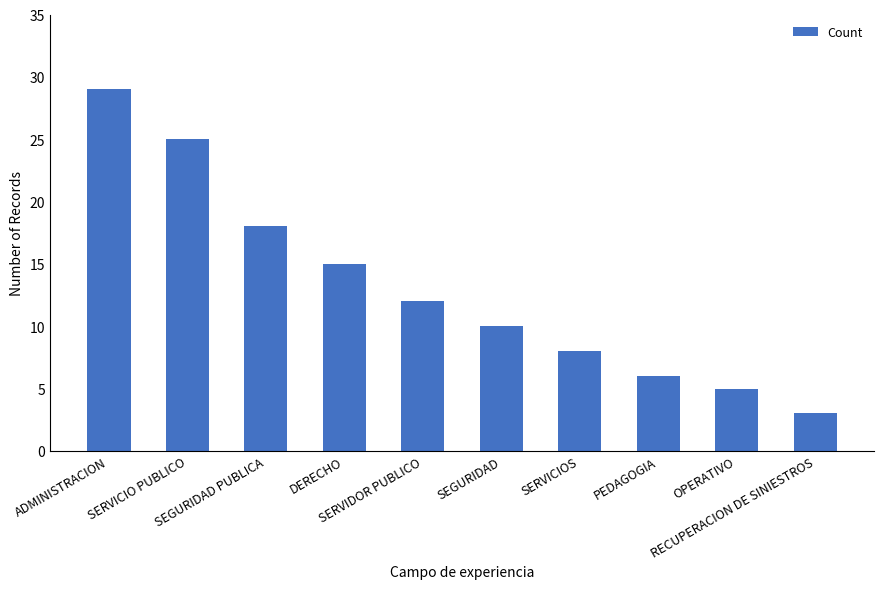

Reading left to right, what are all the values shown in this chart?

29	25	18	15	12	10	8	6	5	3